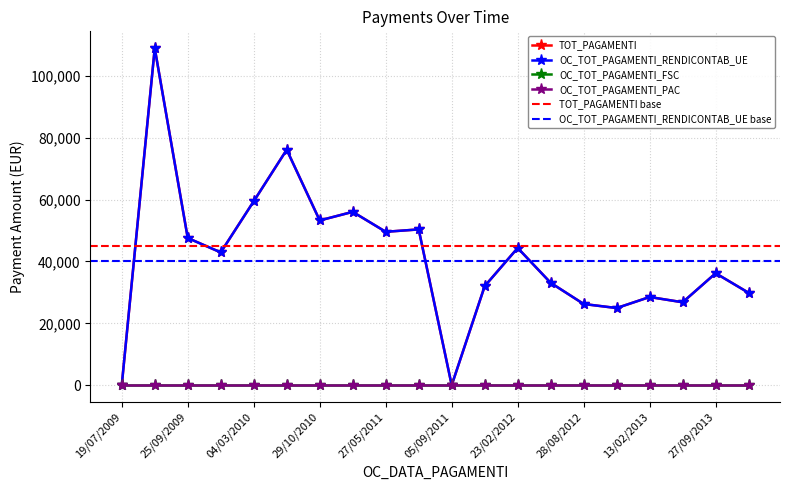

What position from the left is 27/09/2013?

19